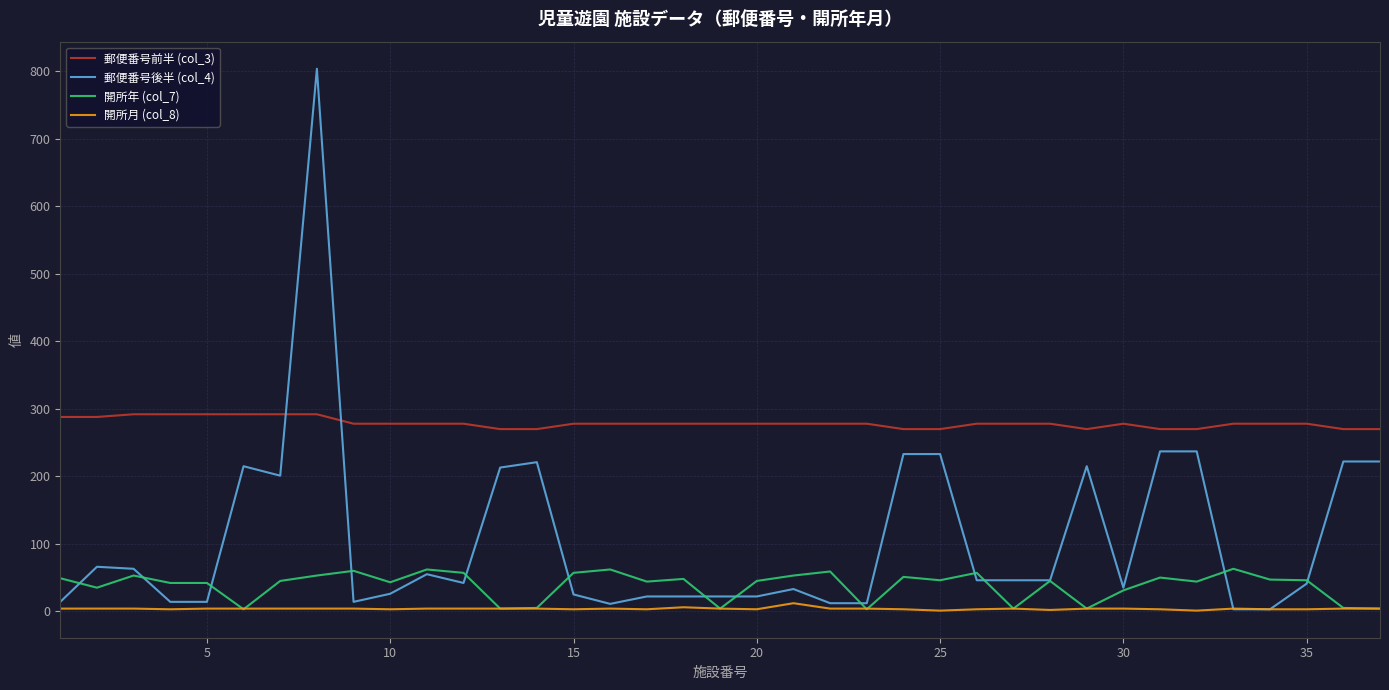

Which series ends up on top after the final intersection of 郵便番号前半 (col_3) and 郵便番号後半 (col_4)?

郵便番号前半 (col_3)